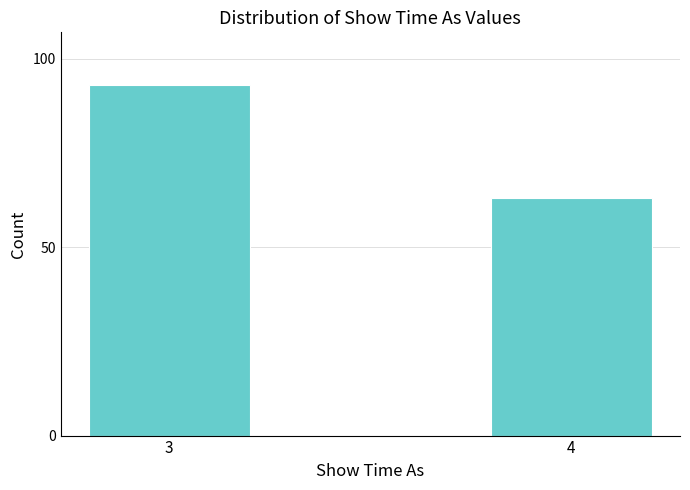

Reading left to right, extract all data points from this chart.

3=93	4=63